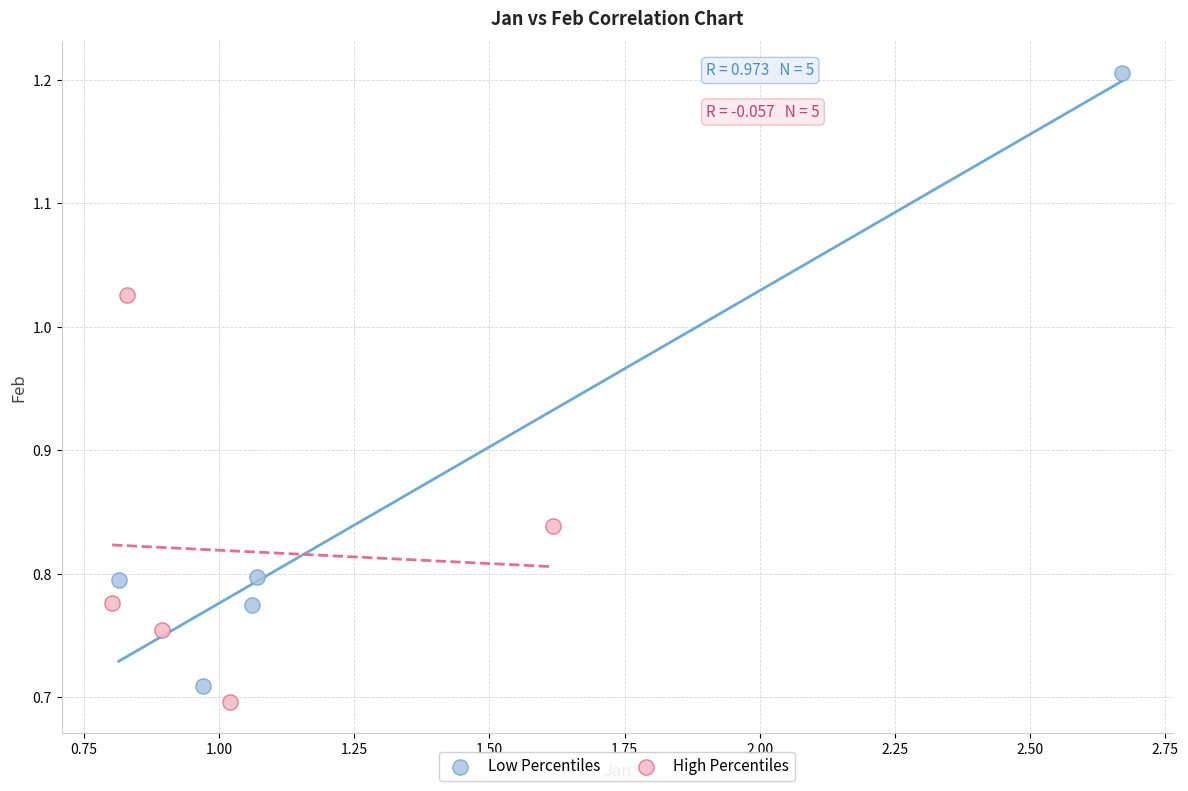

Which series has the largest Y range (max minus min)?

Low Percentiles